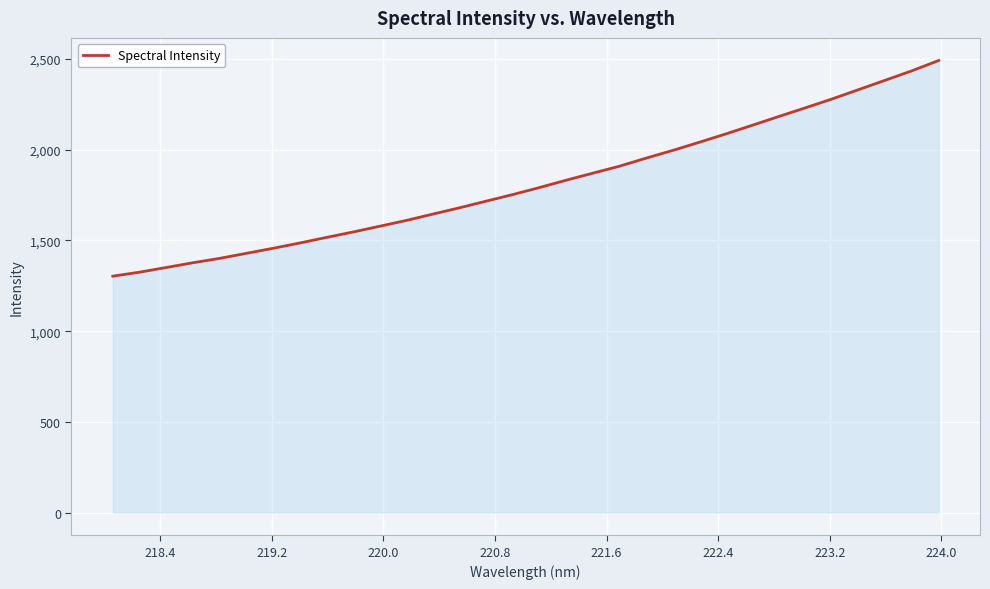

How many series are shown in this chart?

1